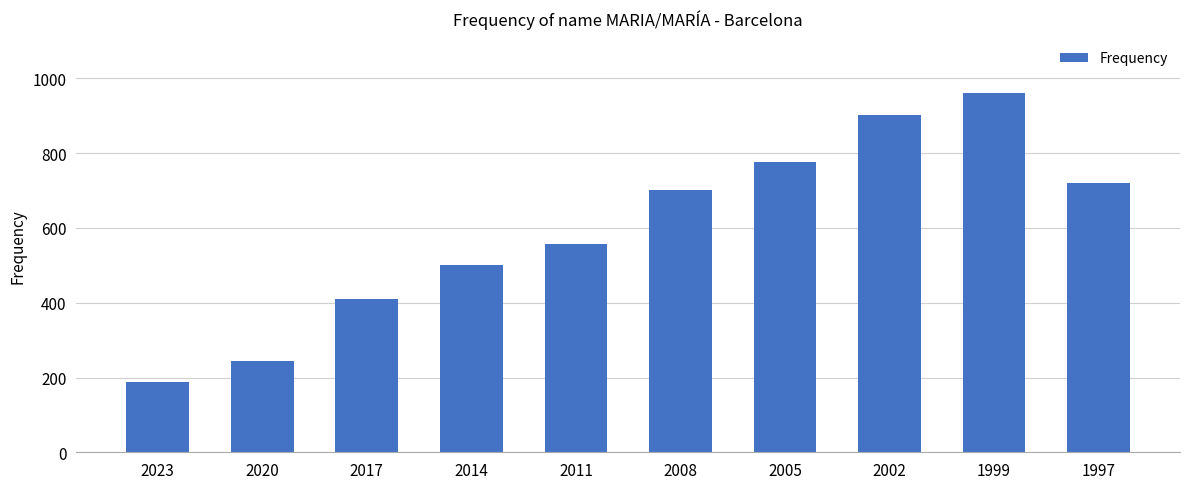

What is the value of the 4th bar from the left?

502